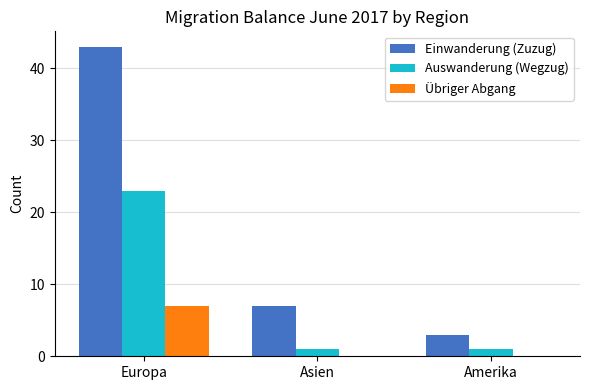

At which label does Auswanderung (Wegzug) reach its peak?

Europa